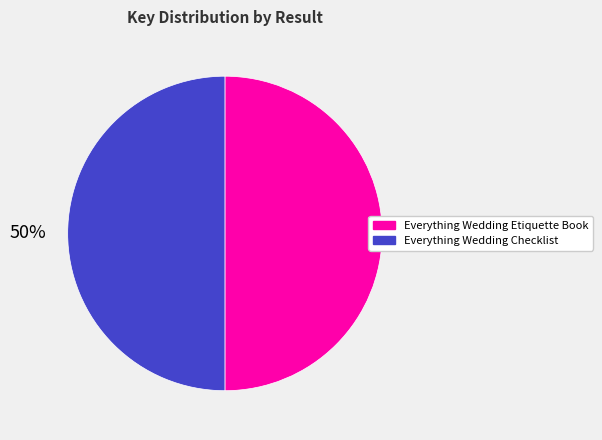

To the nearest percent, what percentage of the pie is Everything Wedding Checklist?

50%